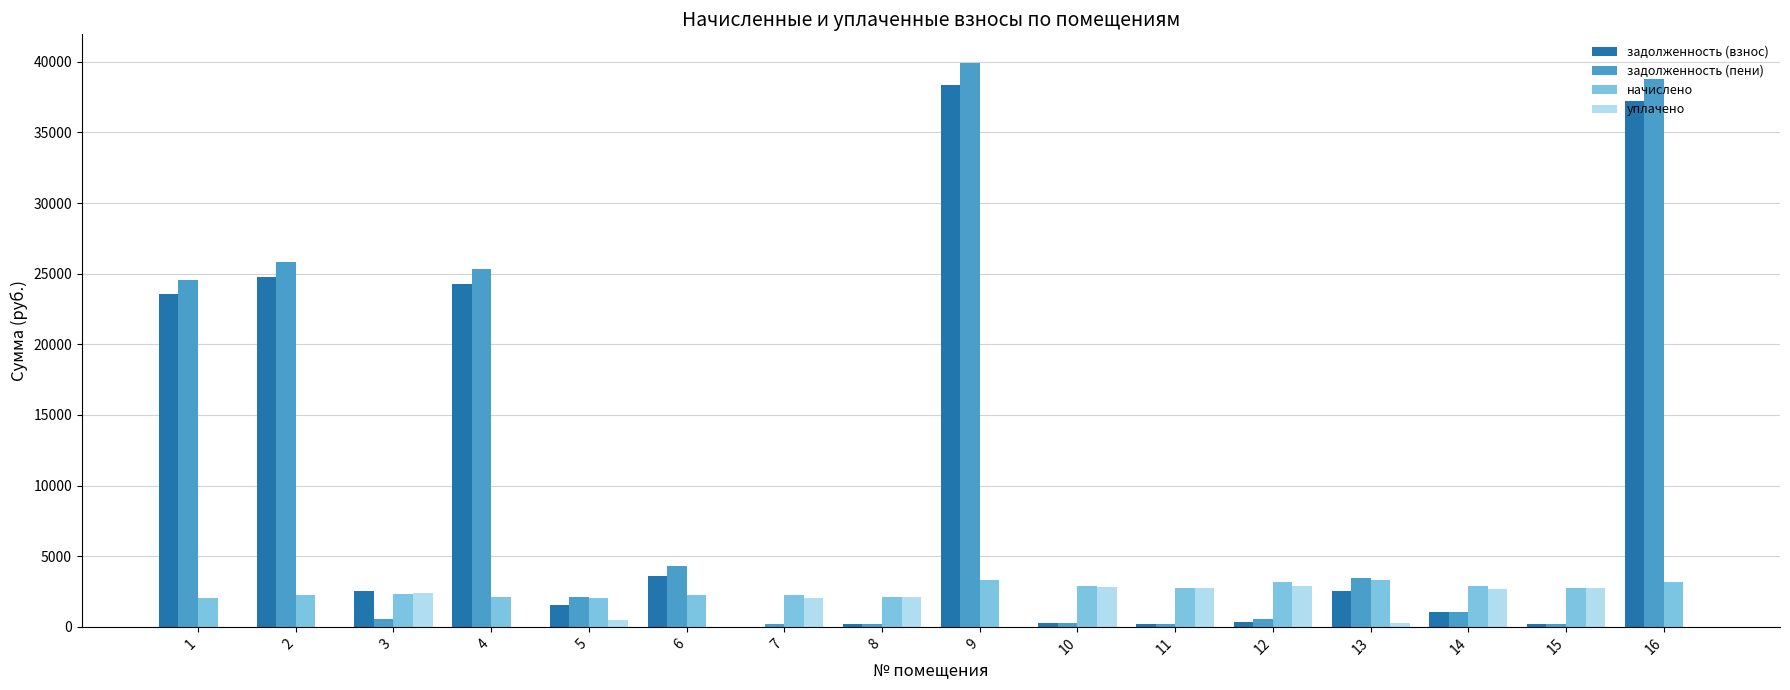

Which series has the largest range (max minus min)?

задолженность (пени)